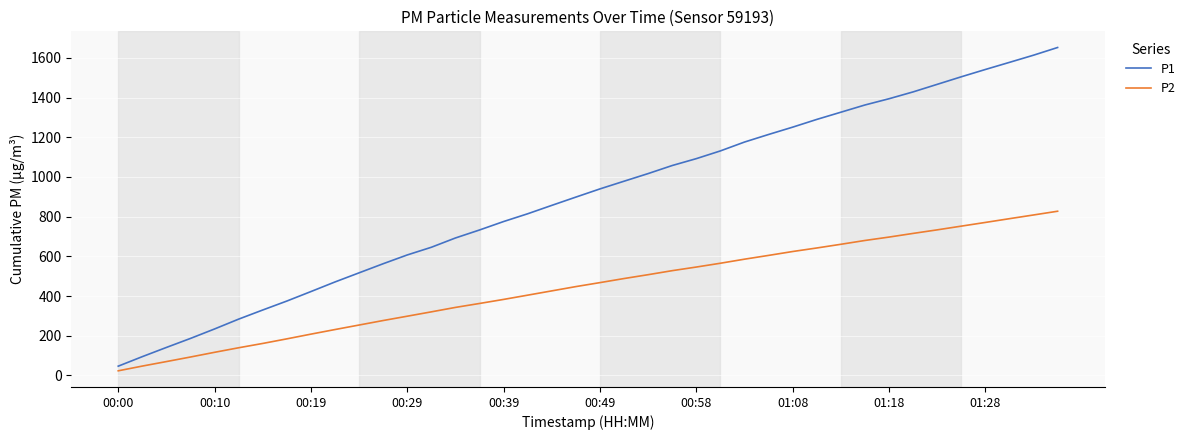

What is the highest value of the P2 series?

827.3